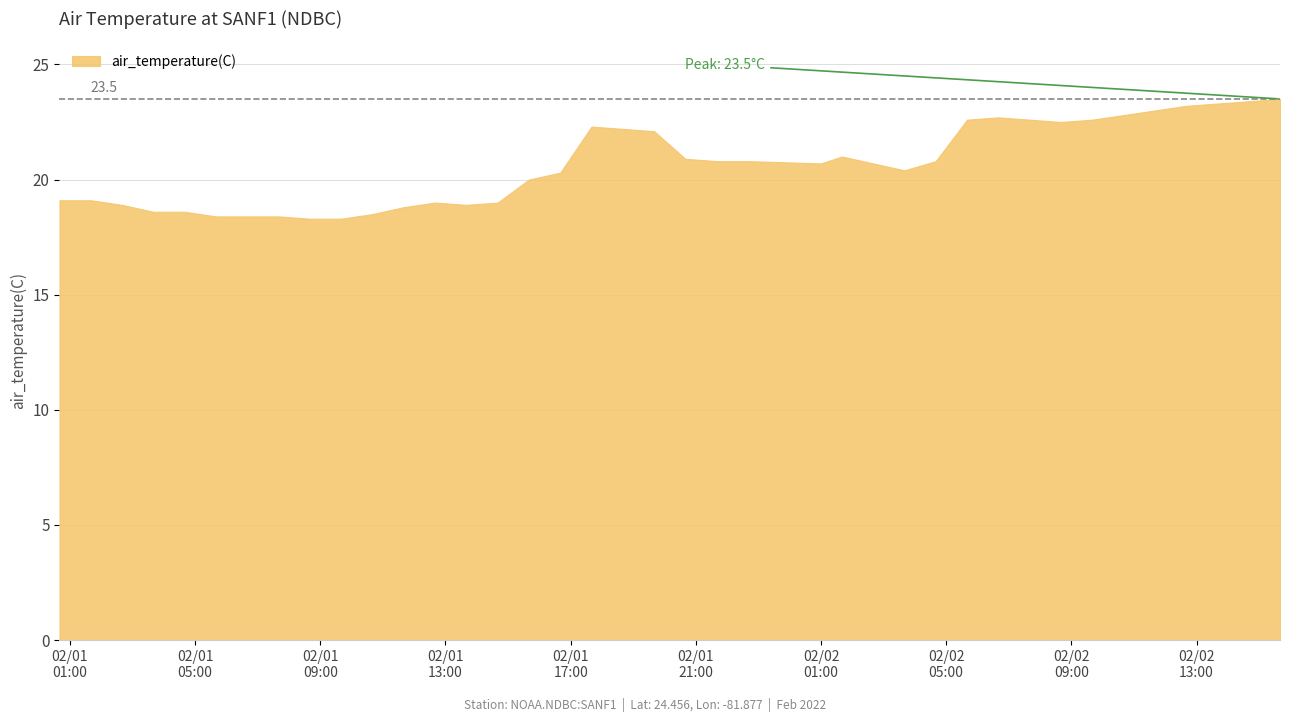

Approximately how many times larger is the value at 2022-02-01T20:40:00Z compared to 2022-02-01T17:40:00Z?

0.9